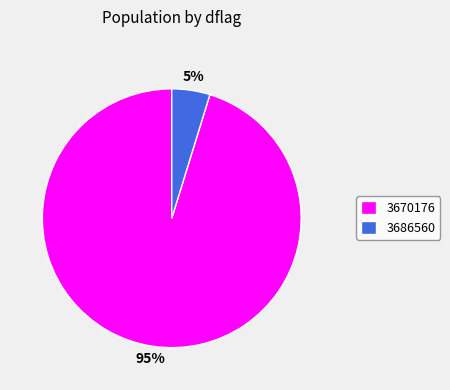

The 3670176 slice represents 95% of the pie. True or false?

True